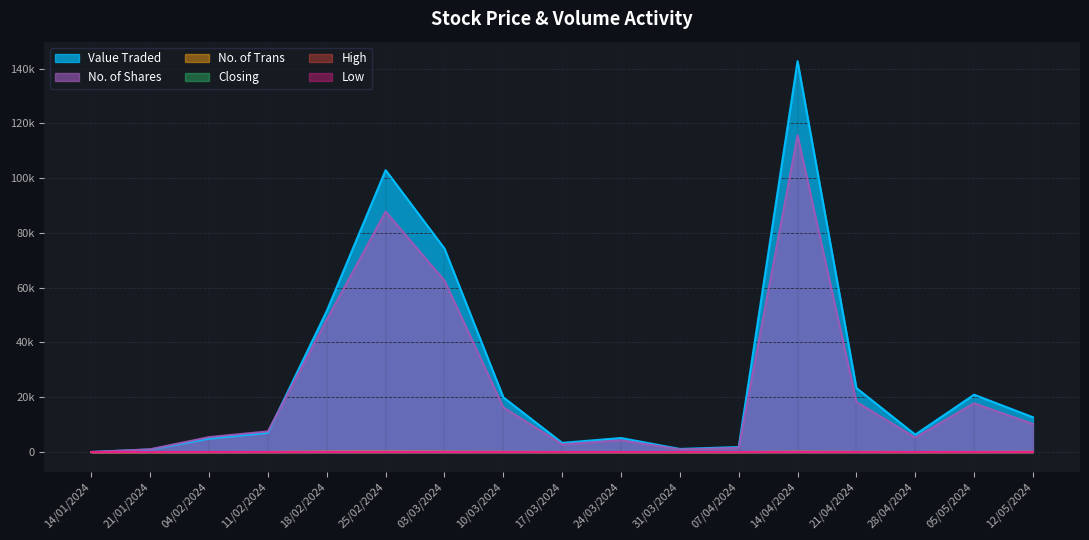

How many values in the Low series exceed 1?

12